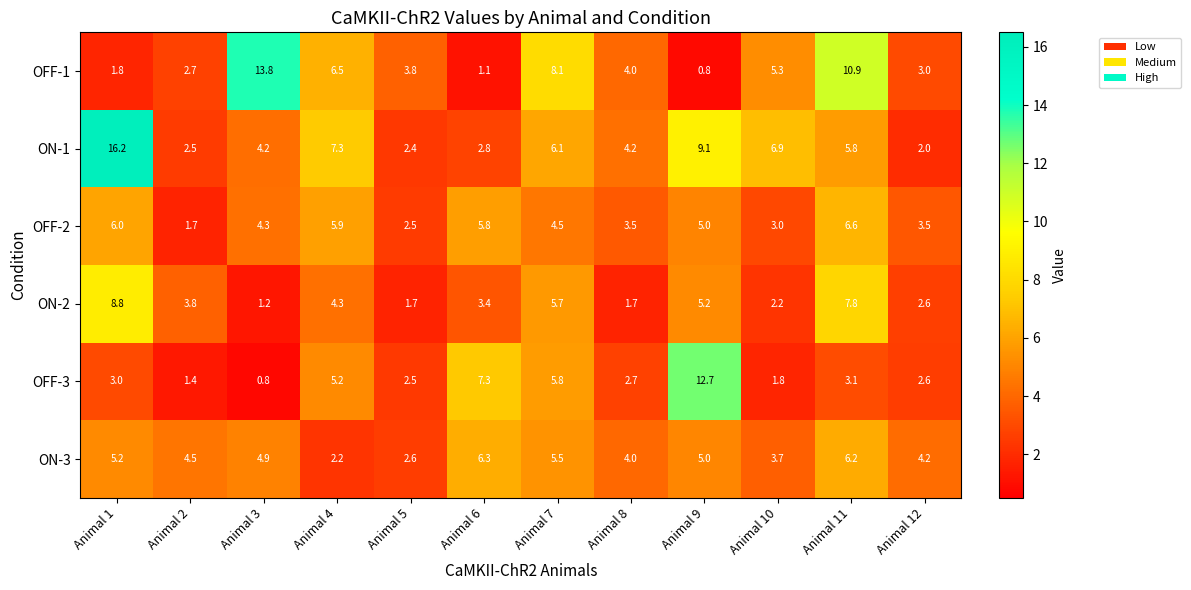

Is the value of ON-1 at Animal 5 greater than the value of ON-3 at Animal 5?

No